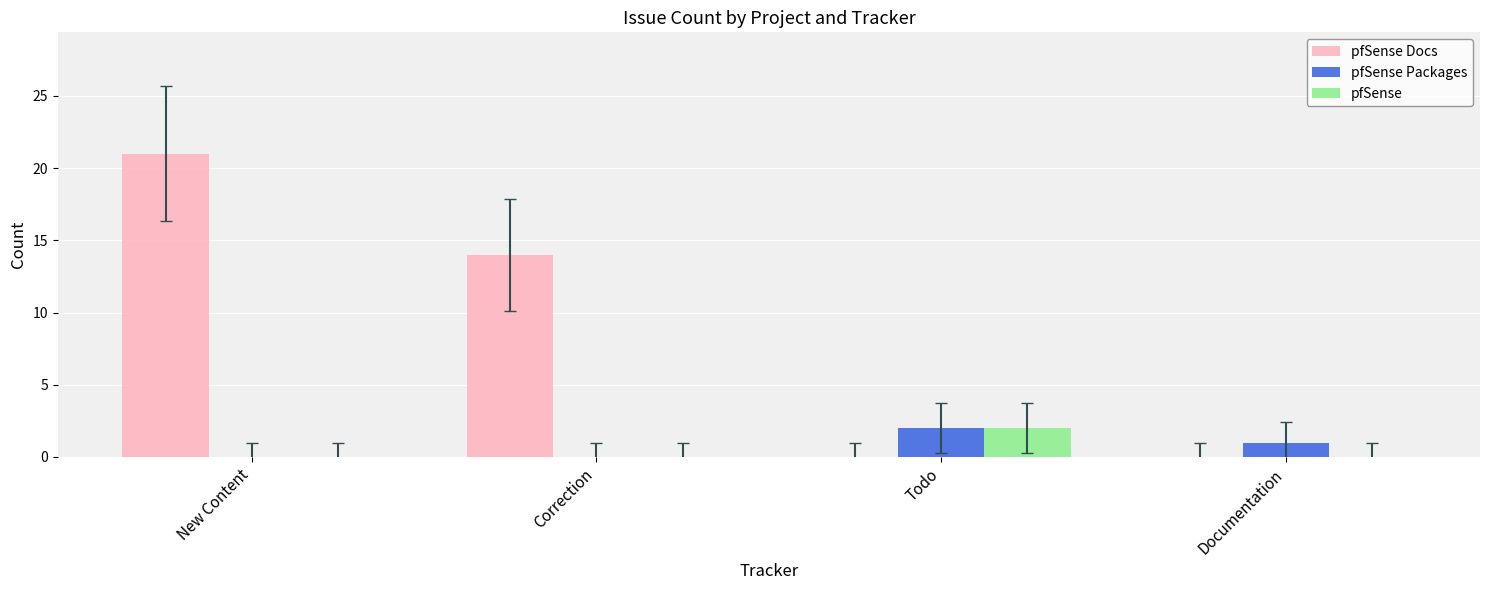

Which series changed the most between New Content and Todo?

pfSense Docs